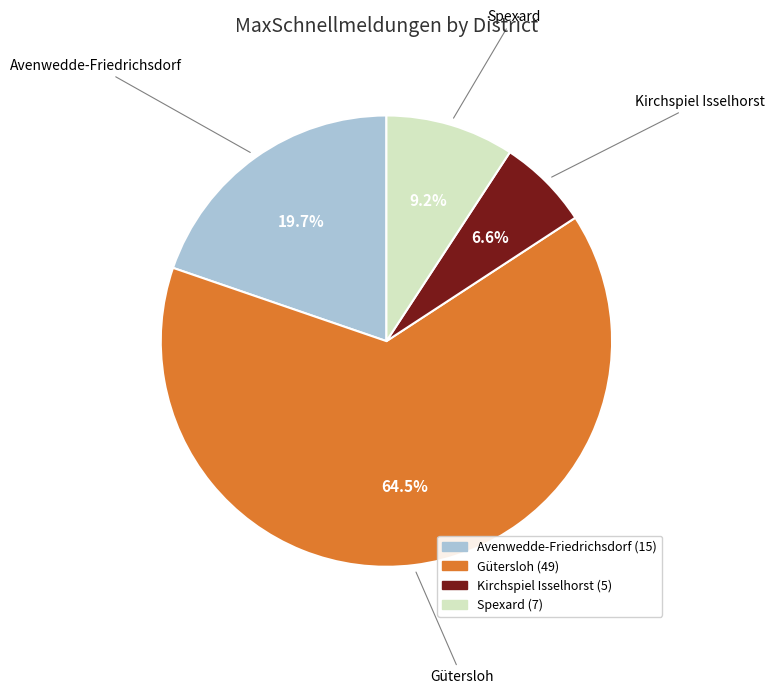

Between Kirchspiel Isselhorst and Avenwedde-Friedrichsdorf, which is larger?

Avenwedde-Friedrichsdorf